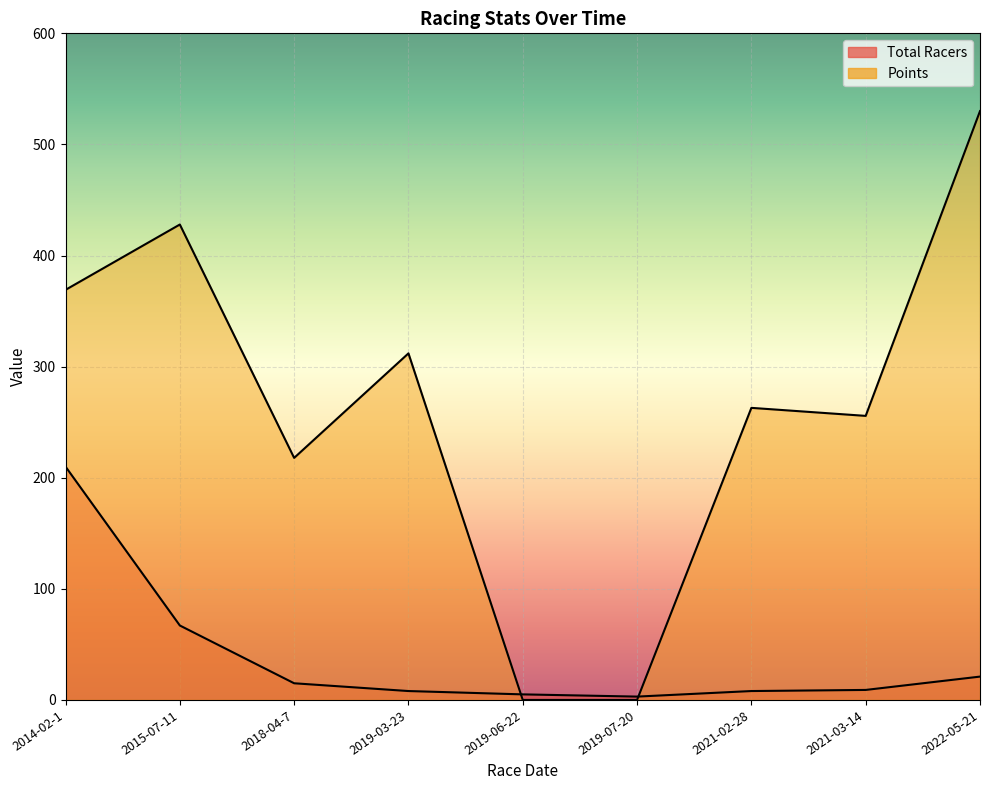

Is it true that Total Racers equals 210.0 at 2014-02-1?

True